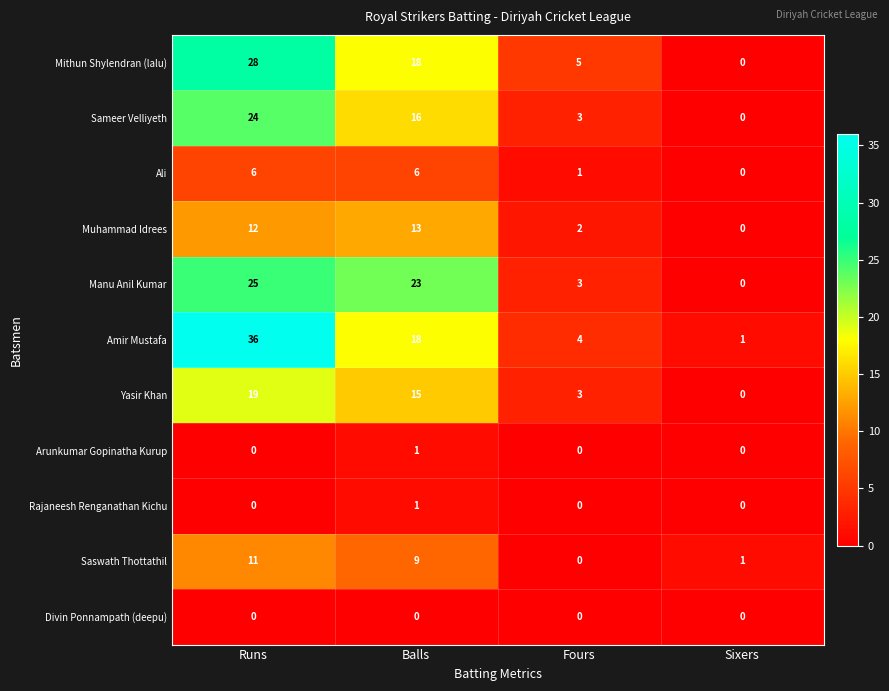

Is it true that Arunkumar Gopinatha Kurup equals 0 at Balls?

False